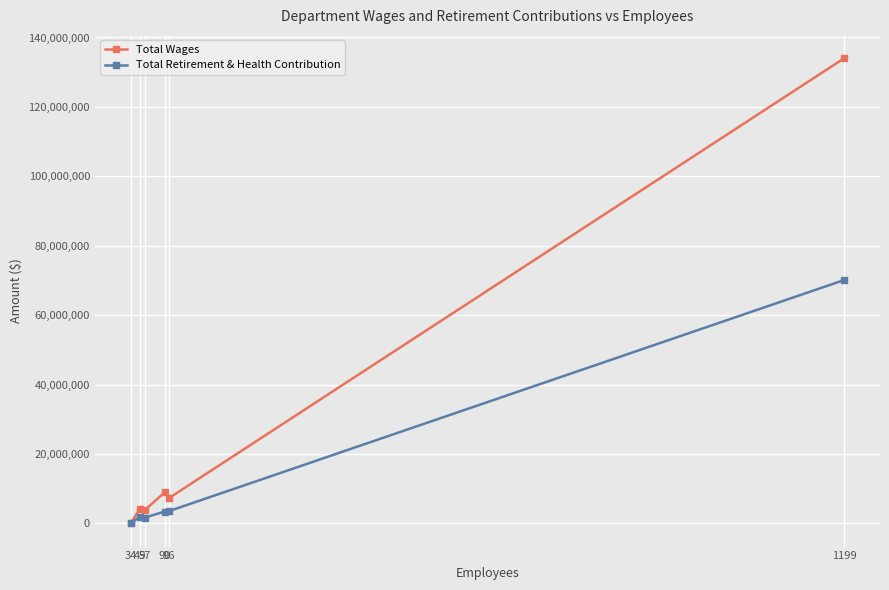

Which series has the largest total across all categories?

Total Wages